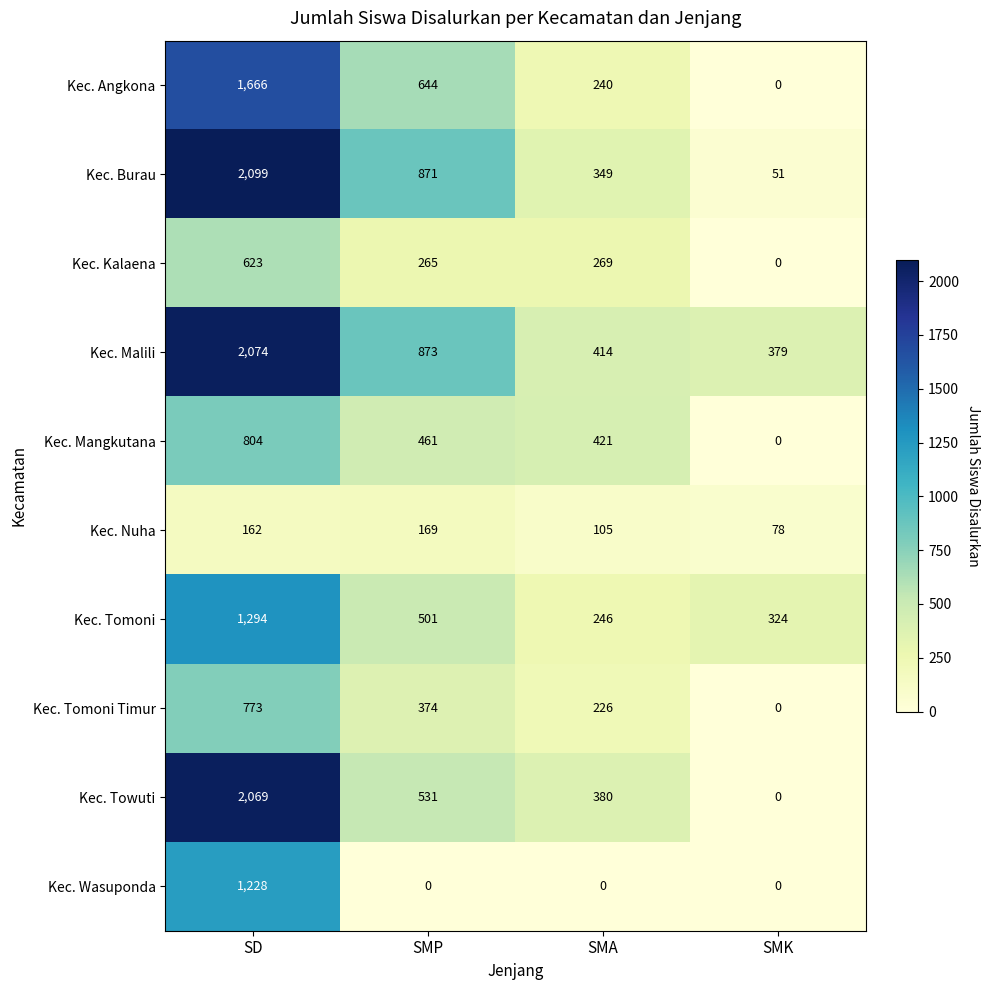

How many values in the Kec. Angkona series are below 644?

2